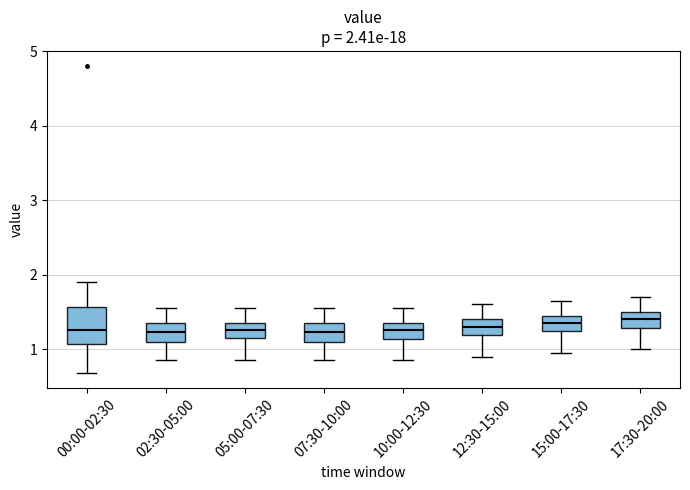

Which box is the tallest, from its lower edge to its upper edge?

00:00-02:30